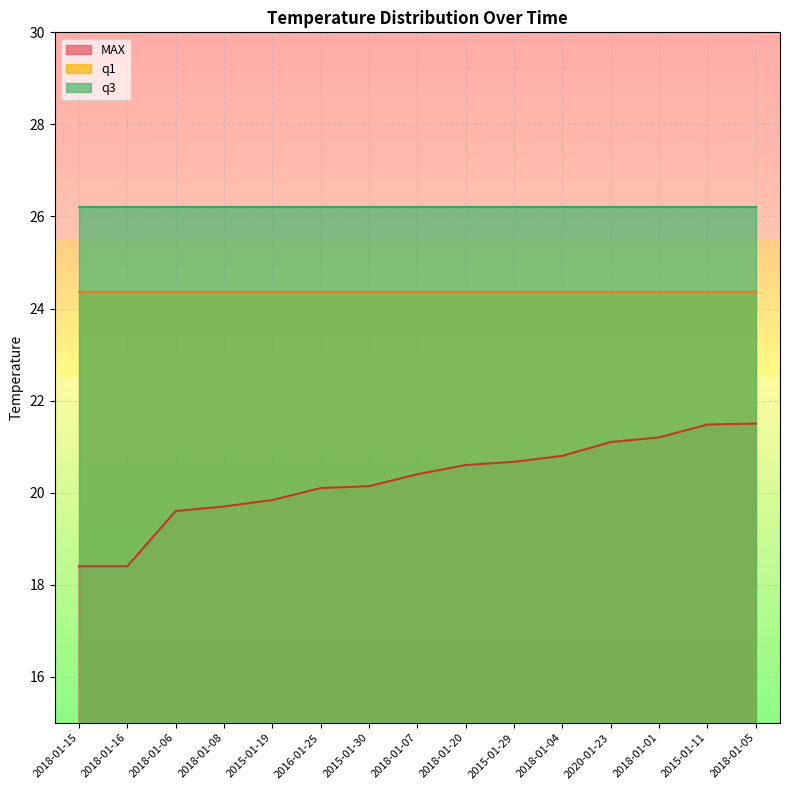

What is the total value across all series at 2018-01-20?

71.2